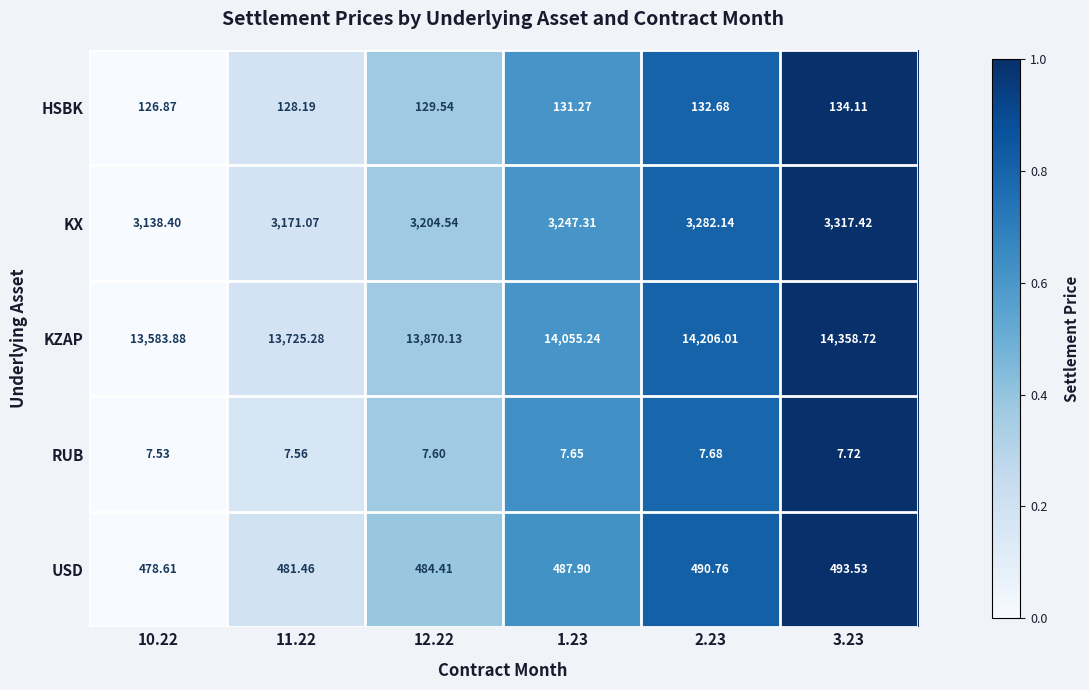

What is the total value across all series at 1.23?

17929.4